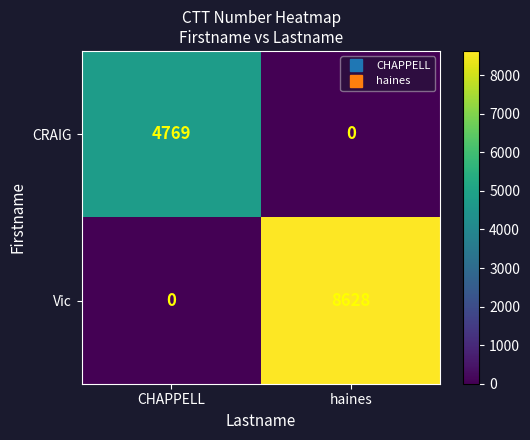

Between CHAPPELL and haines, which series saw the biggest shift?

Vic